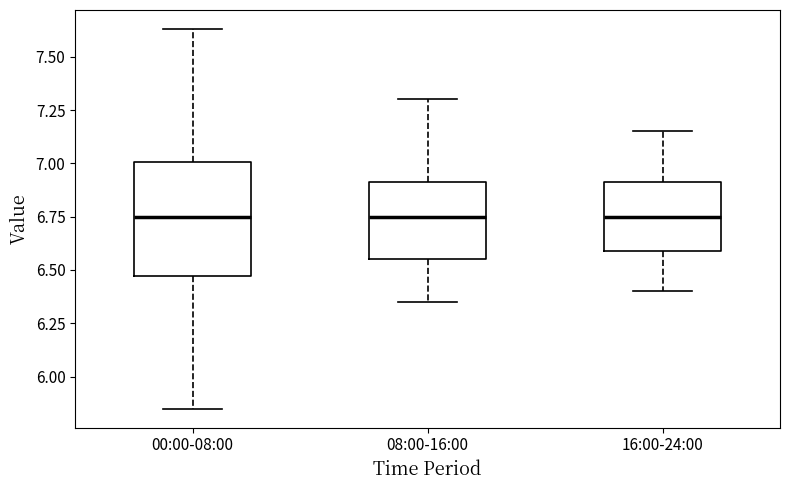

Reading left to right, transcribe this box plot: for each box, give where its median line is, the range the box spans, and where its two whiskers end, as read against the y-axis. The values are not printed on the chart, so give them approximately, as read against the axis.

00:00-08:00: median 6.75, box 6.45 to 7.00, whiskers 5.85 to 7.65
08:00-16:00: median 6.75, box 6.55 to 6.90, whiskers 6.35 to 7.30
16:00-24:00: median 6.75, box 6.60 to 6.90, whiskers 6.40 to 7.15